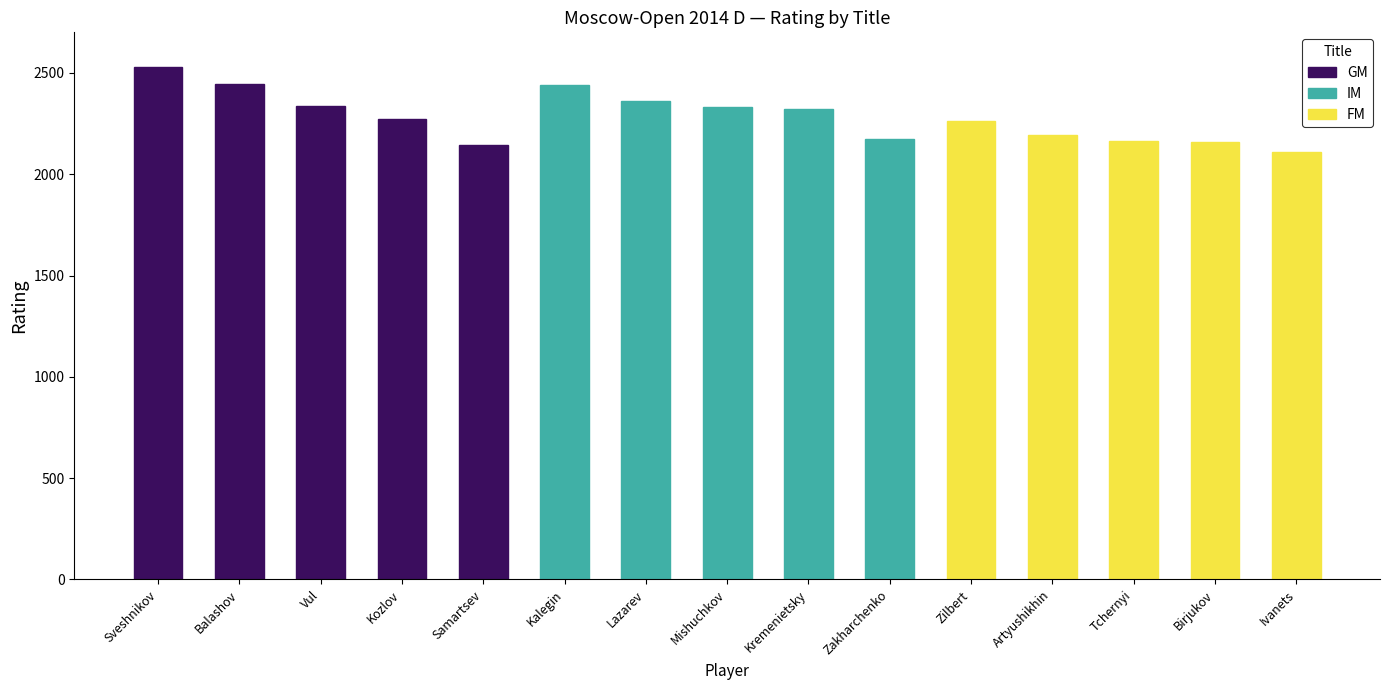

Which has a higher value, Vul or Balashov?

Balashov